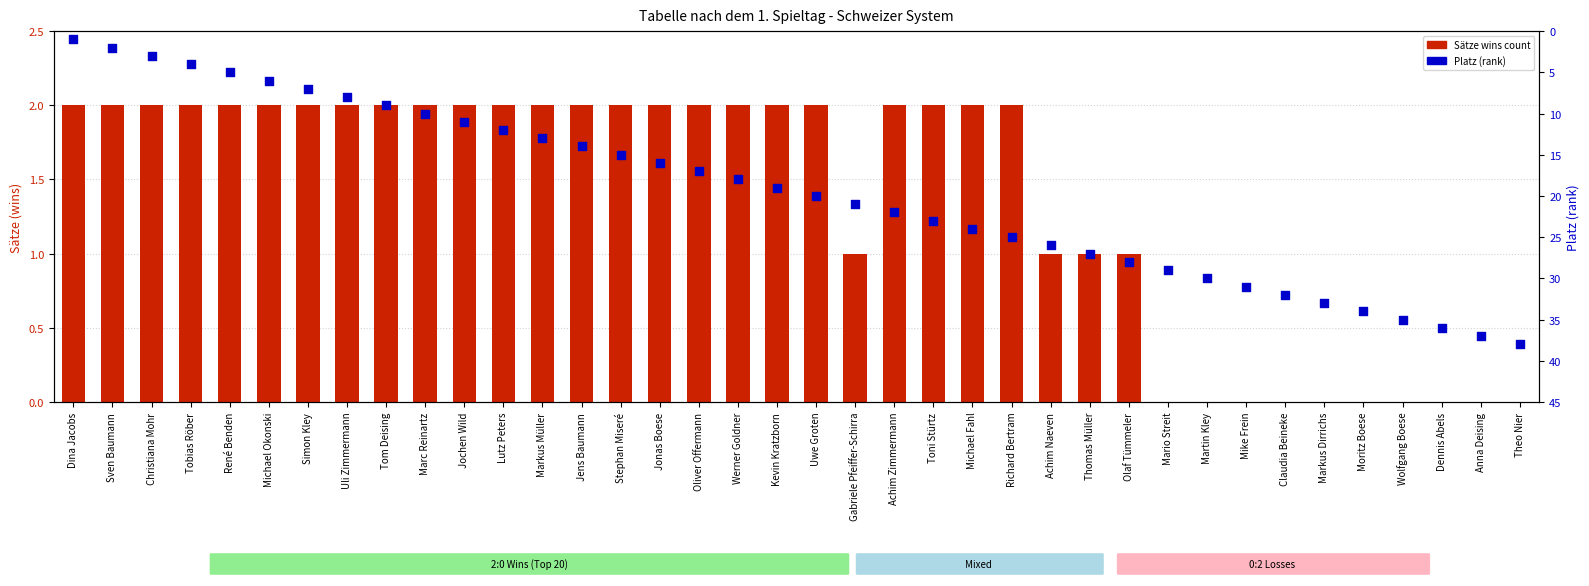

Which series contains the lowest Y value?

Sätze (wins)